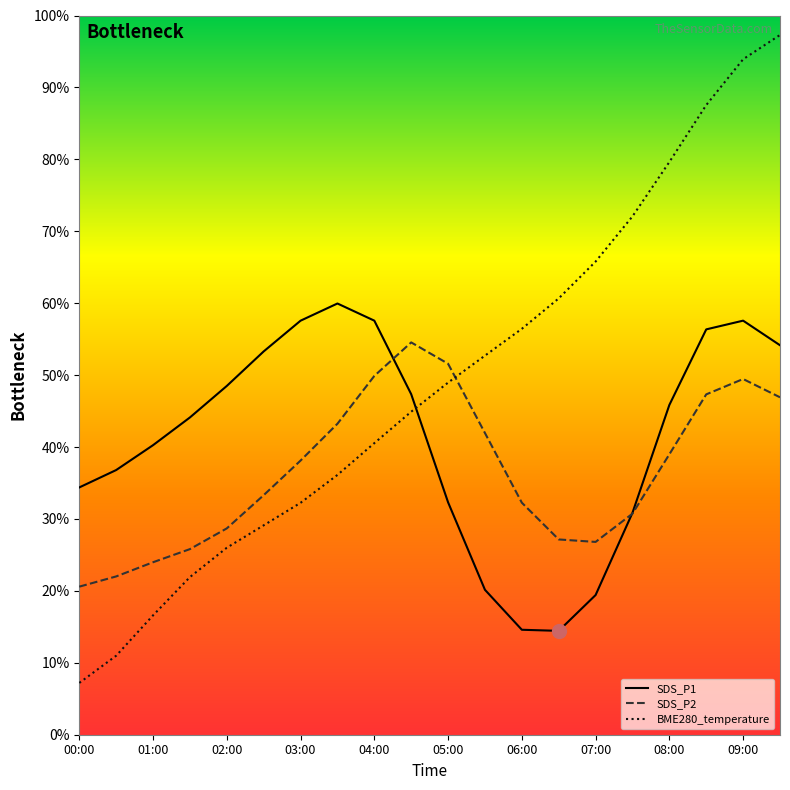

What is the difference between the second highest and second lowest values in the SDS_P2 series?

29.6